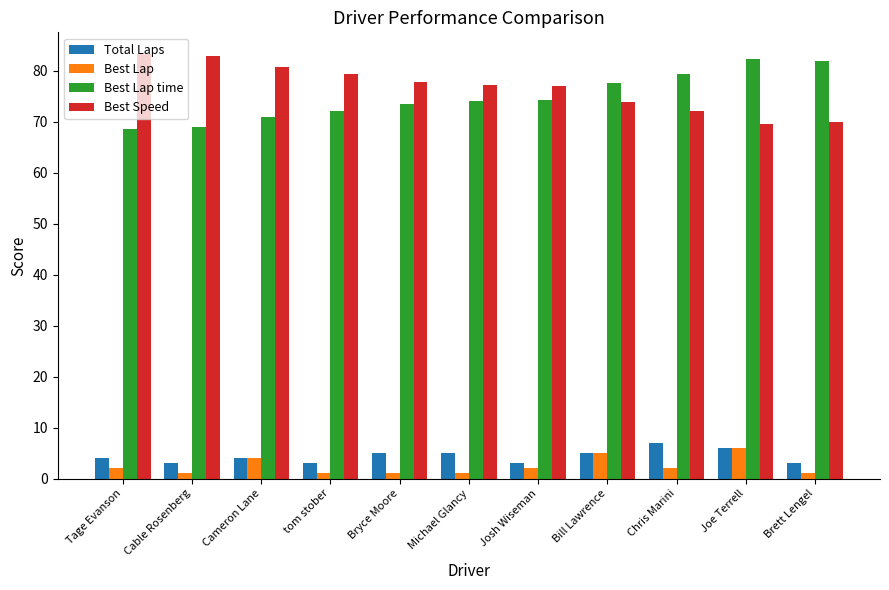

The value of Best Speed at Michael Glancy is 37.7. True or false?

False